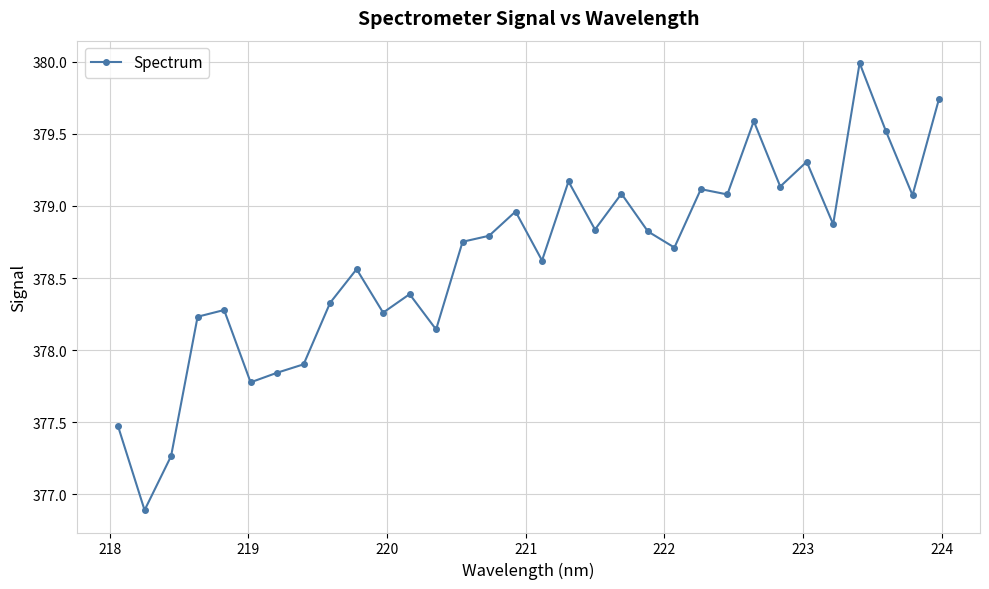

What is the difference between the maximum and minimum values?

3.1